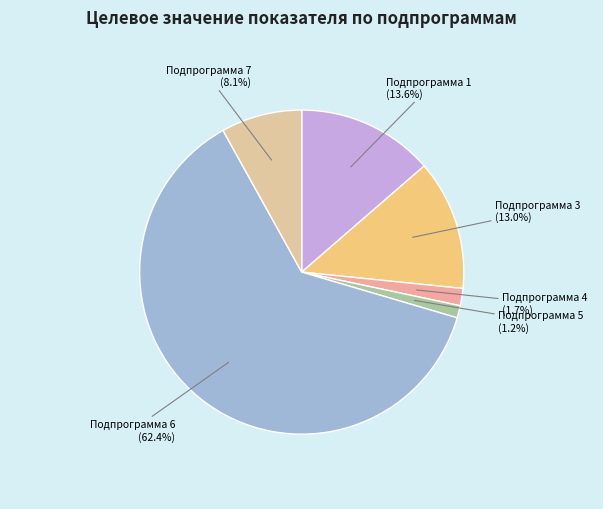

Count the number of slices in the pie.

6